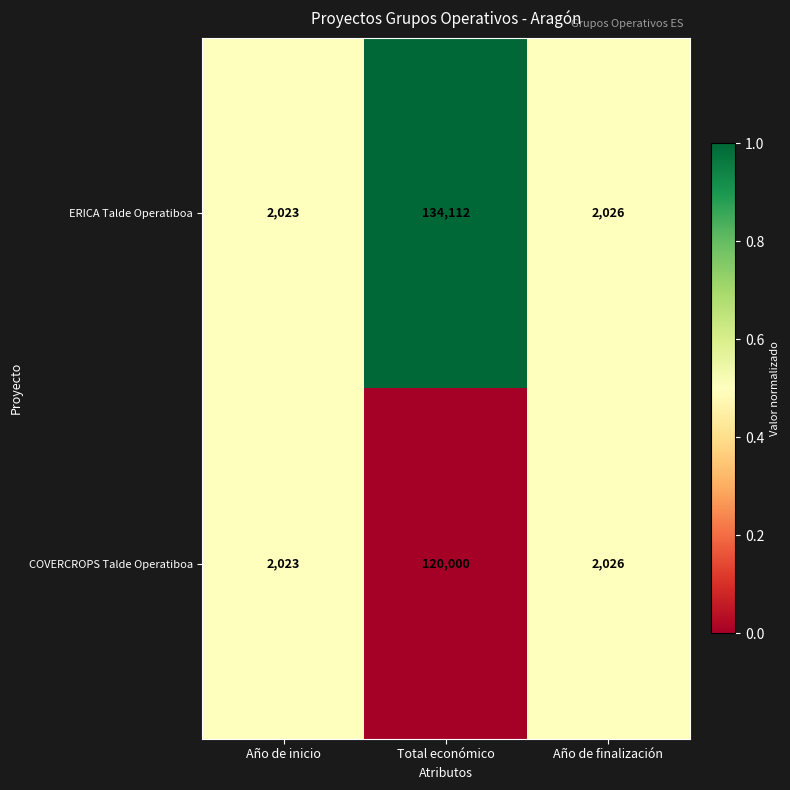

Reading left to right, transcribe all the data shown in this chart.

ERICA Talde Operatiboa: Año de inicio=2023	Total económico=134112	Año de finalización=2026
COVERCROPS Talde Operatiboa: Año de inicio=2023	Total económico=120000	Año de finalización=2026